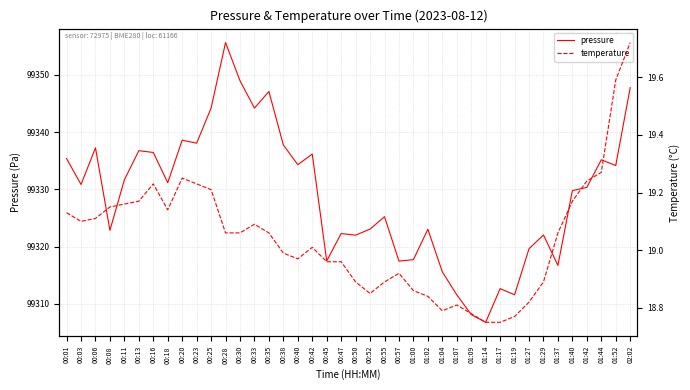

Reading right to left, extract all data points from this chart.

pressure: 99347.8	99334.2	99335.2	99330.3	99329.8	99316.7	99322.0	99319.6	99311.6	99312.7	99306.8	99308.1	99311.6	99315.6	99323.0	99317.7	99317.5	99325.2	99323.1	99322.0	99322.3	99317.5	99336.2	99334.3	99337.8	99347.1	99344.2	99349.0	99355.6	99344.2	99338.1	99338.6	99331.2	99336.4	99336.8	99331.7	99322.8	99337.2	99330.8	99335.4
temperature: 19.7	19.6	19.3	19.2	19.2	19.1	18.9	18.8	18.8	18.8	18.8	18.8	18.8	18.8	18.8	18.9	18.9	18.9	18.9	18.9	19.0	19.0	19.0	19.0	19.0	19.1	19.1	19.1	19.1	19.2	19.2	19.2	19.1	19.2	19.2	19.2	19.1	19.1	19.1	19.1